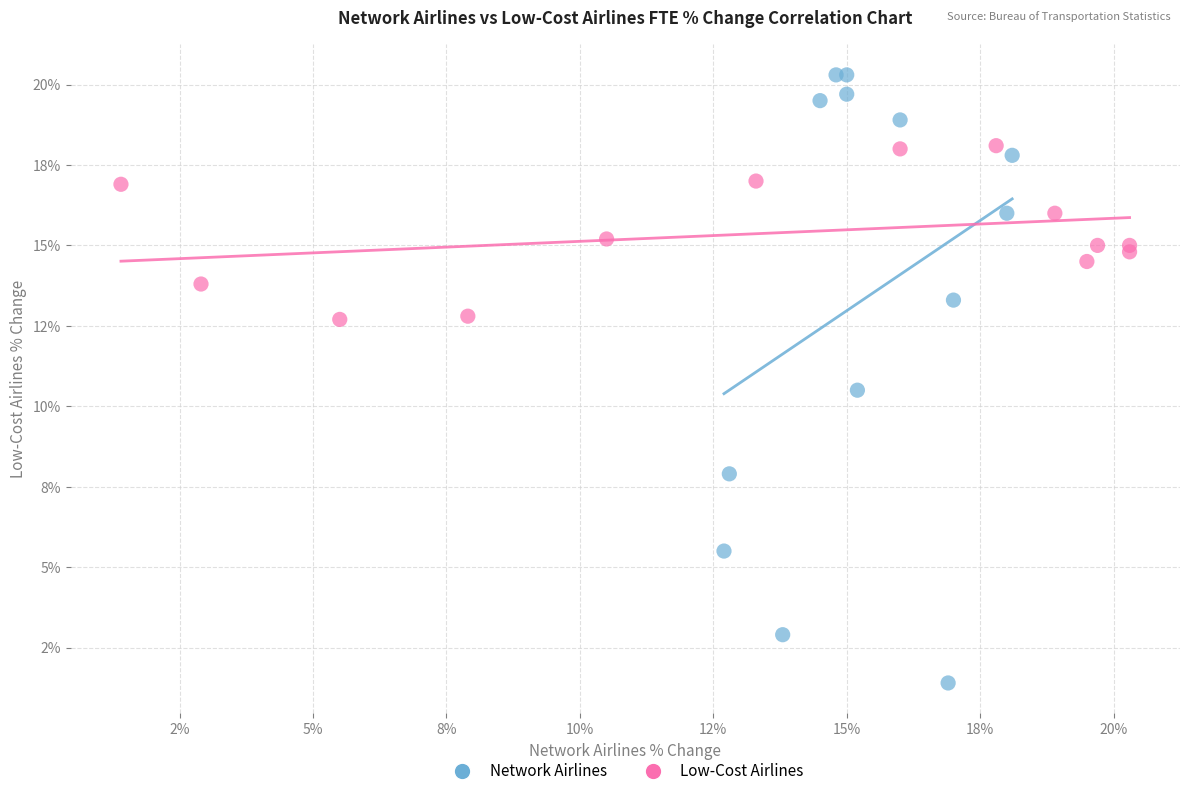

What are all the series names shown in the legend?

Network Airlines, Low-Cost Airlines